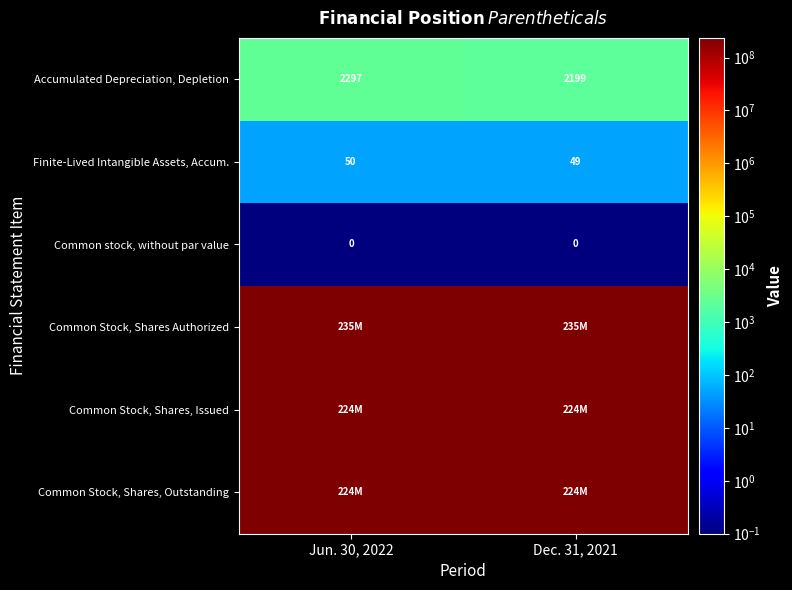

Which label corresponds to the smallest value in the chart?

Jun. 30, 2022